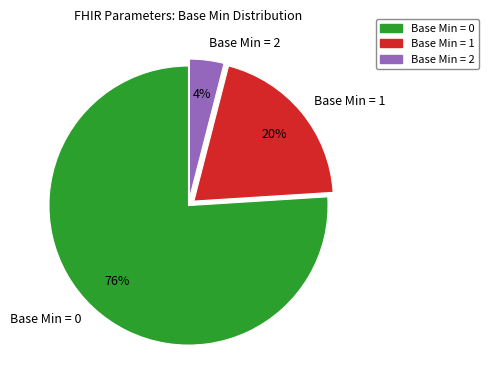

To the nearest percent, what is the average slice percentage?

33%